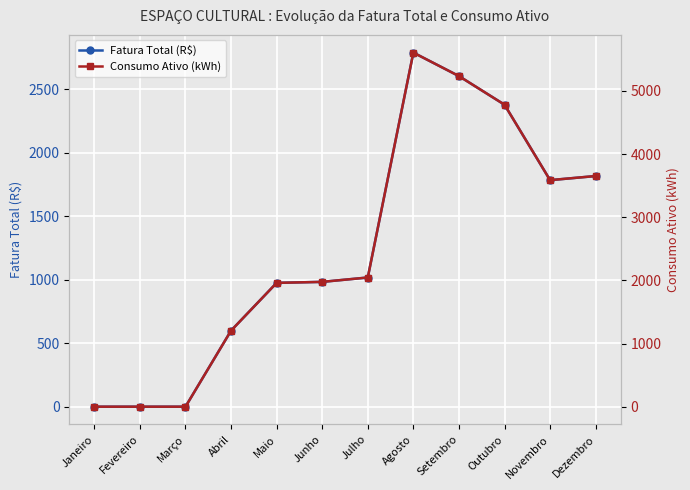

At how many categories does at least one series exceed 3564?

5